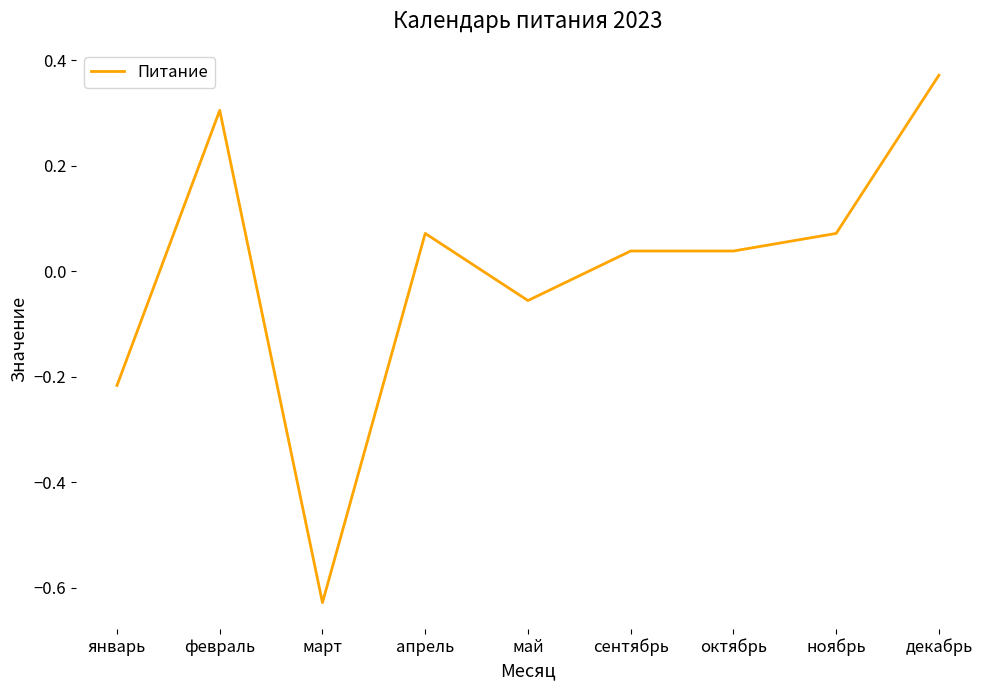

The value at январь is -0.1. True or false?

False